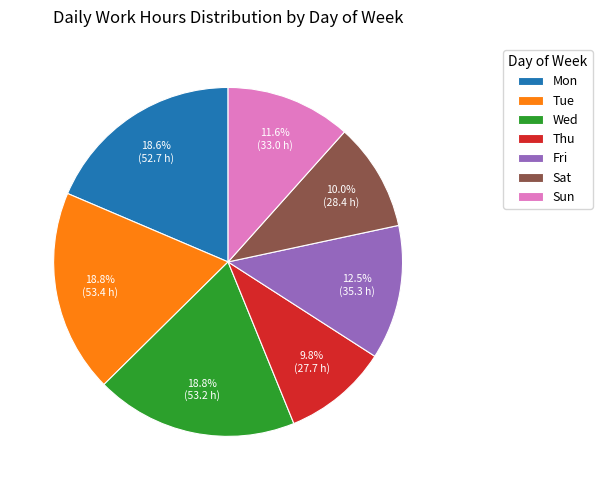

Combined, do Sat and Sun account for over 50%?

No